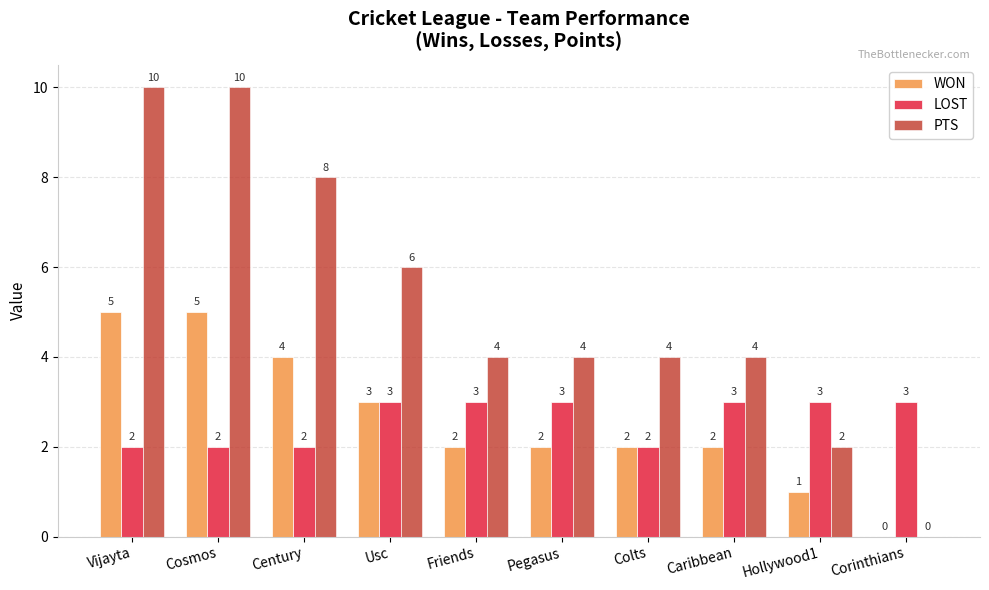

What is the greatest value displayed?

10